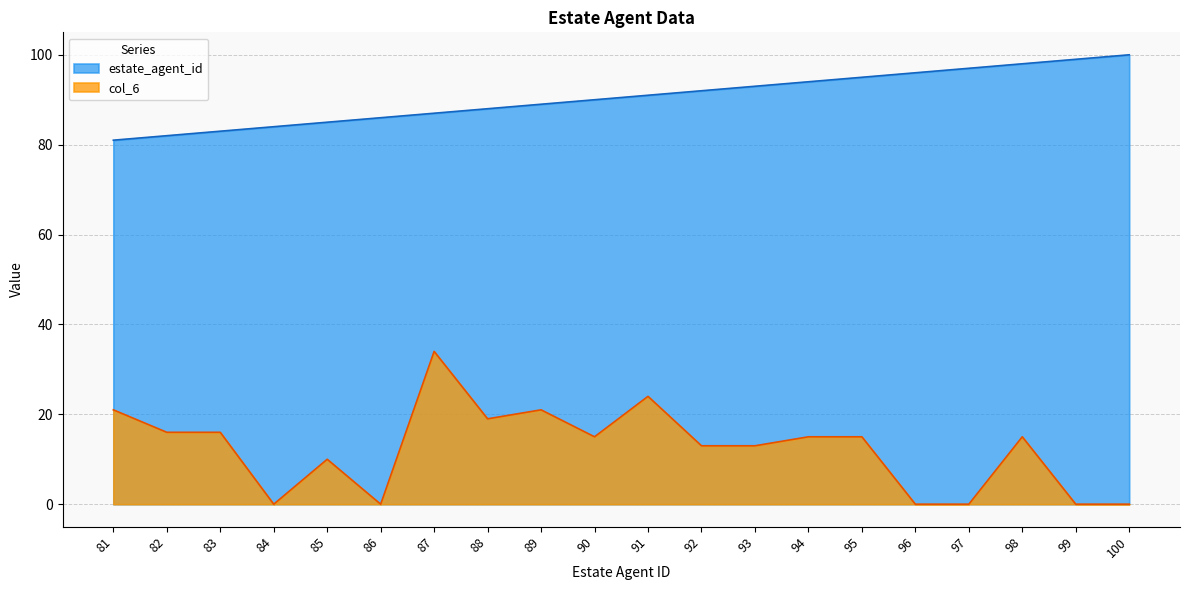

Which series has the largest range (max minus min)?

col_6